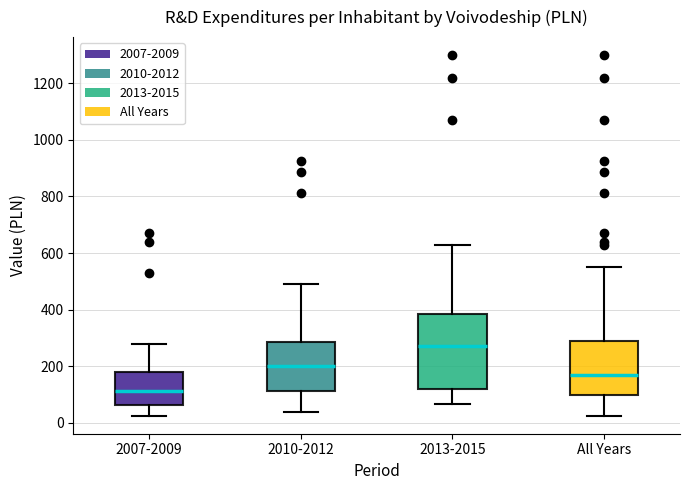

Reading left to right, transcribe this box plot: for each box, give where its median line is, the range the box spans, and where its two whiskers end, as read against the y-axis. The values are not printed on the chart, so give them approximately, as read against the axis.

2007-2009: median 120, box 60 to 180, whiskers 20 to 280
2010-2012: median 200, box 120 to 280, whiskers 40 to 480
2013-2015: median 280, box 120 to 380, whiskers 60 to 620
All Years: median 160, box 100 to 280, whiskers 20 to 560